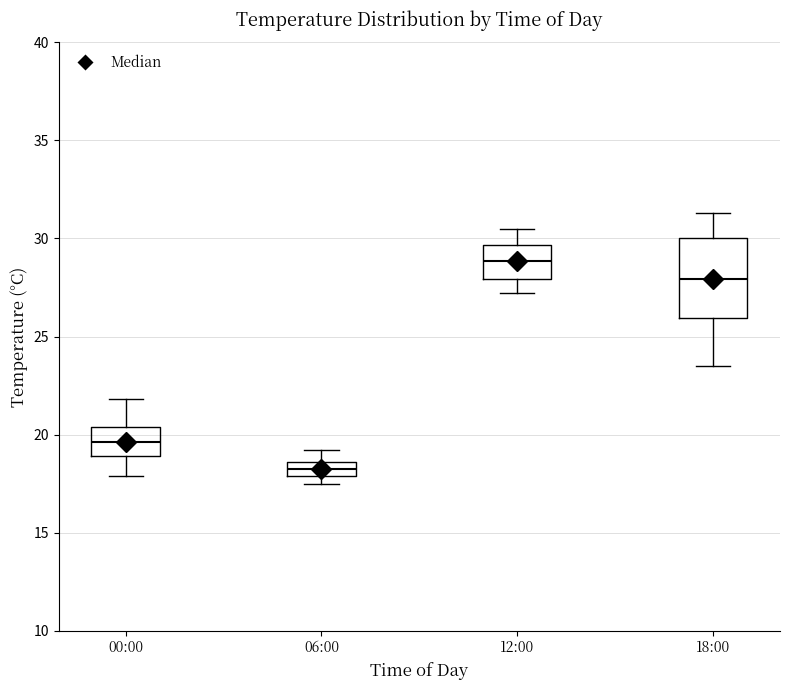

Which box's median line is the highest?

12:00